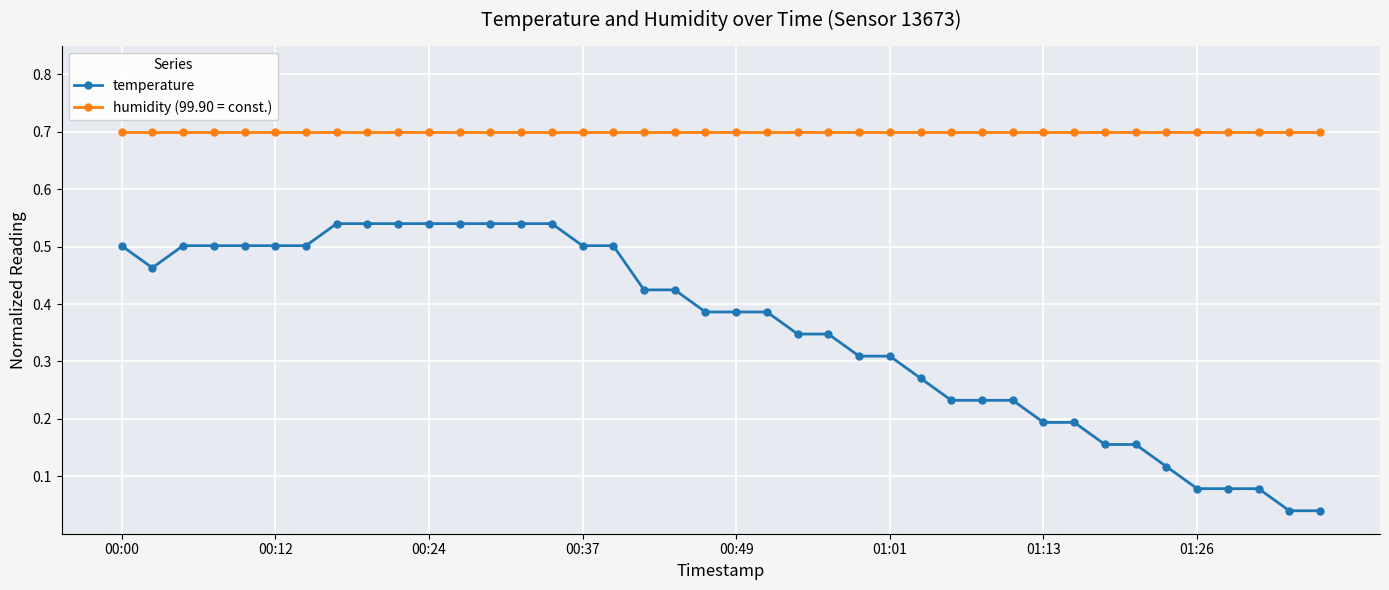

What is the sum of all temperature values?

14.2